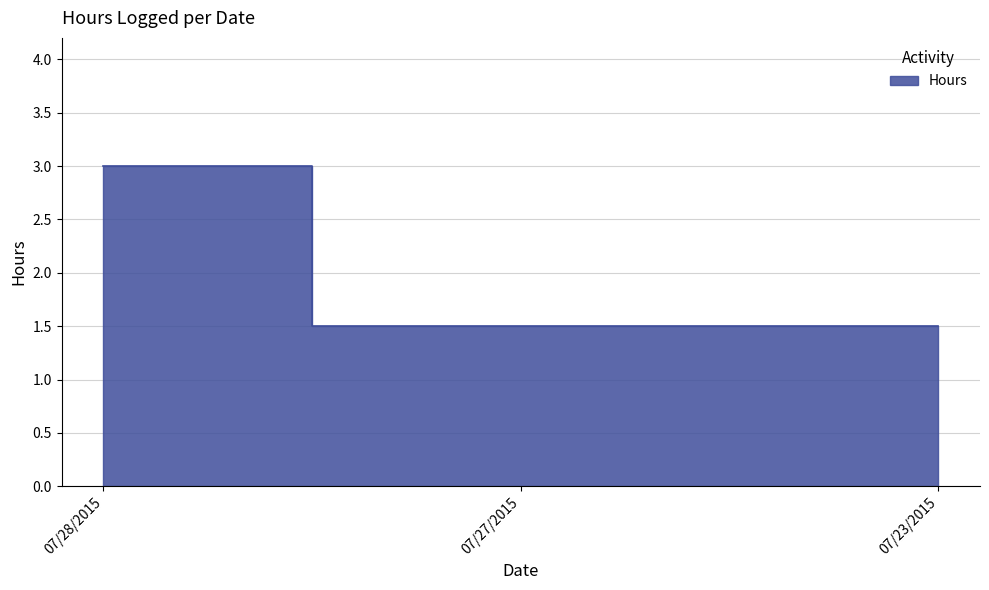

Is it true that the value at 07/27/2015 is 1.5?

True